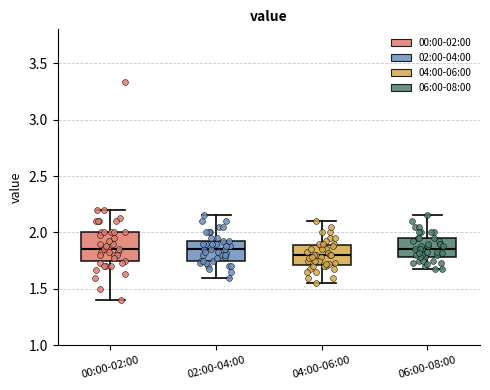

Which box has the lowest median line?

04:00-06:00